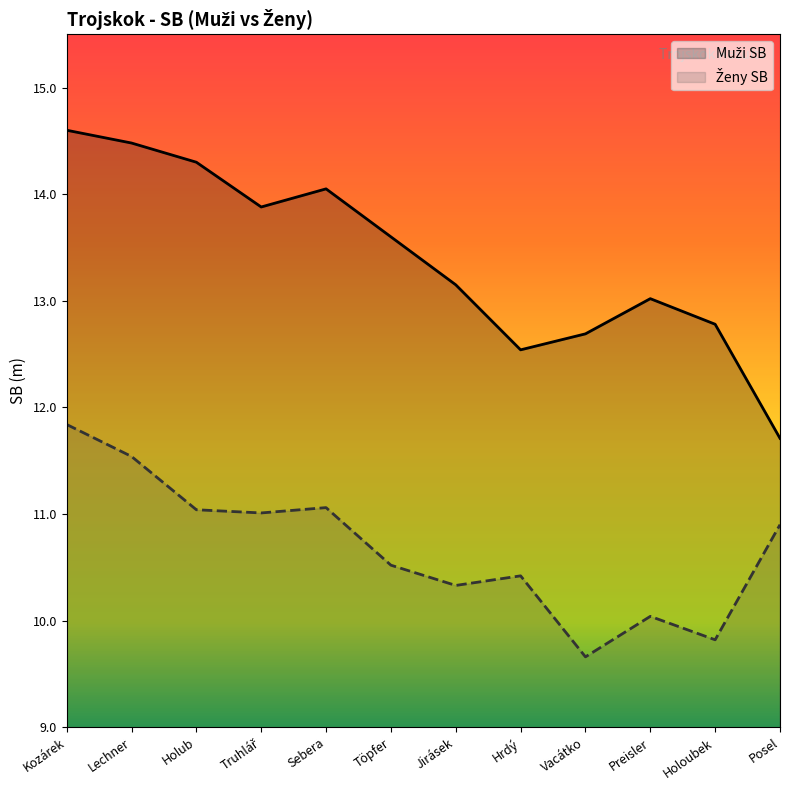

Which series has the largest total across all categories?

Muži SB